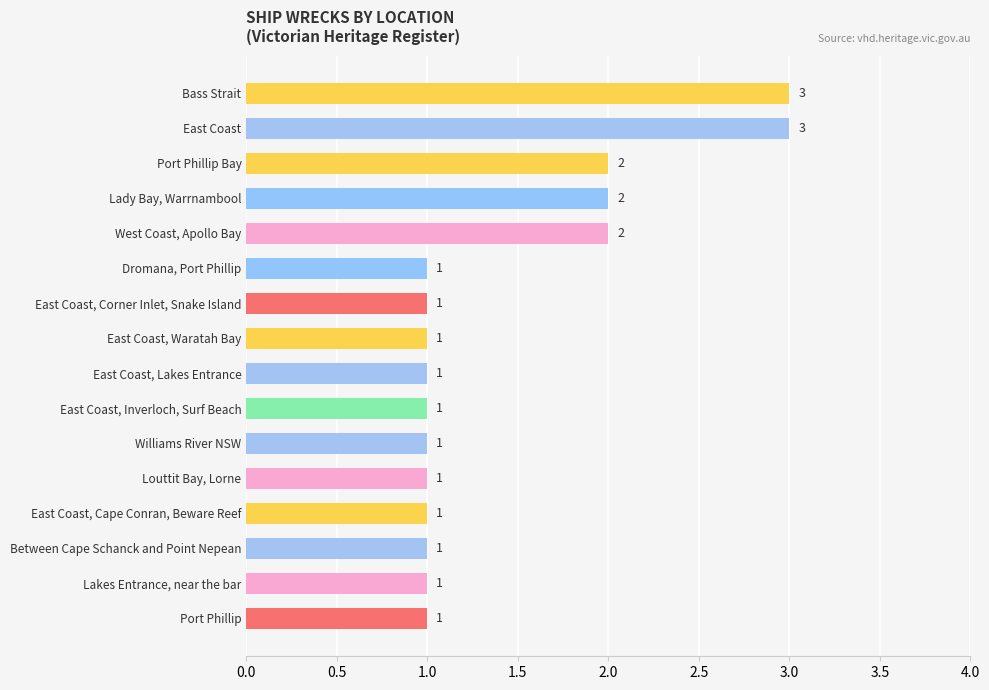

Count the values in the range 1 to 2.

14